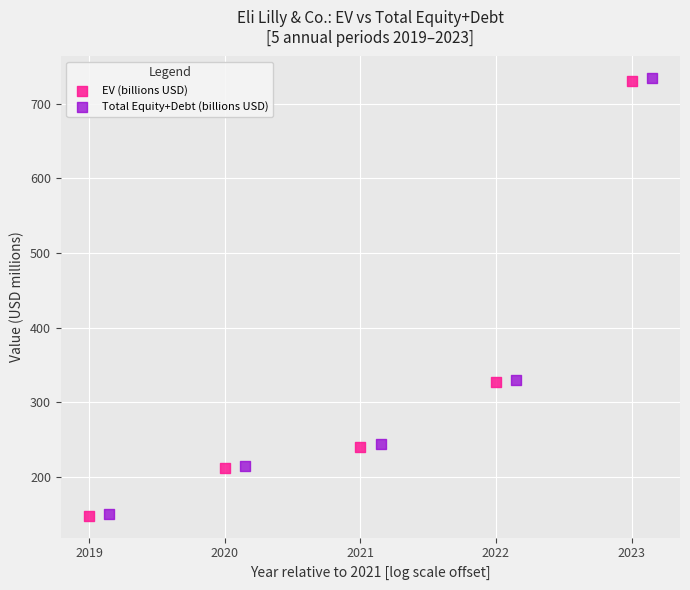

Which series has the largest Y range (max minus min)?

Total Equity+Debt (billions USD)